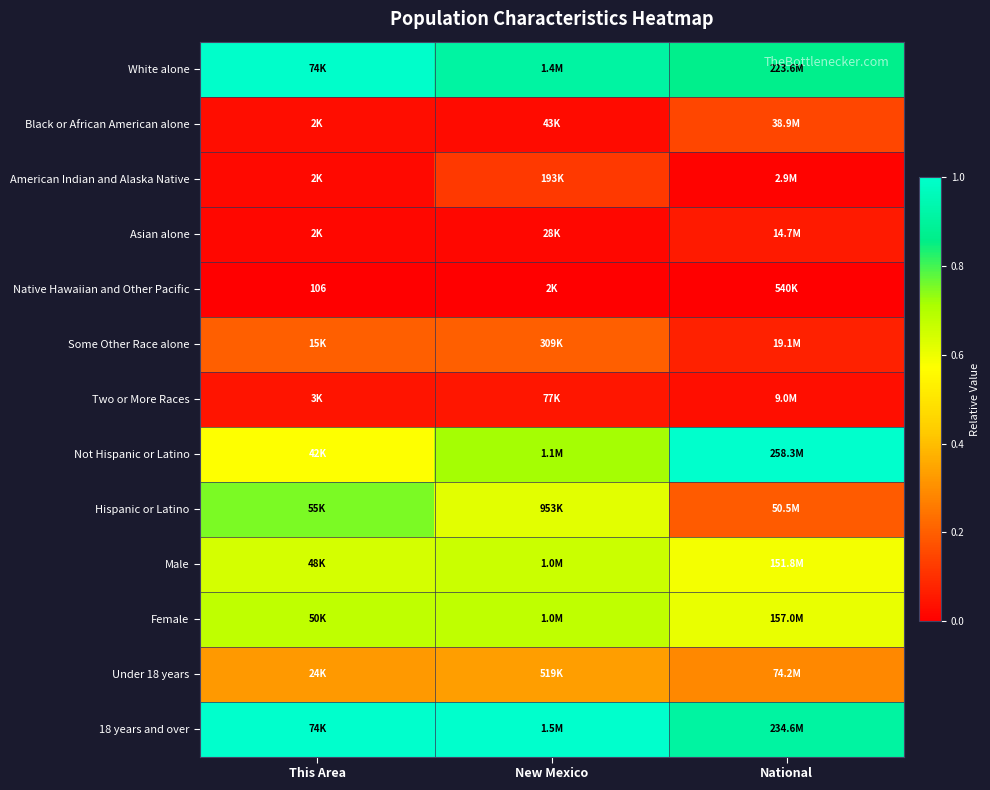

At how many categories does at least one series exceed 0?

3